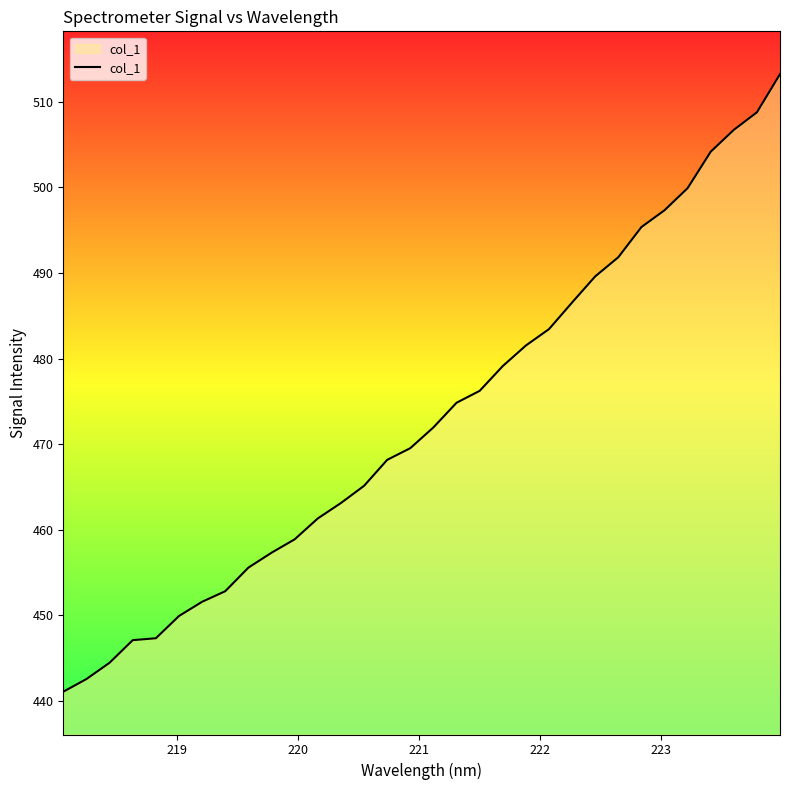

What is the difference between the maximum and minimum values?

72.2